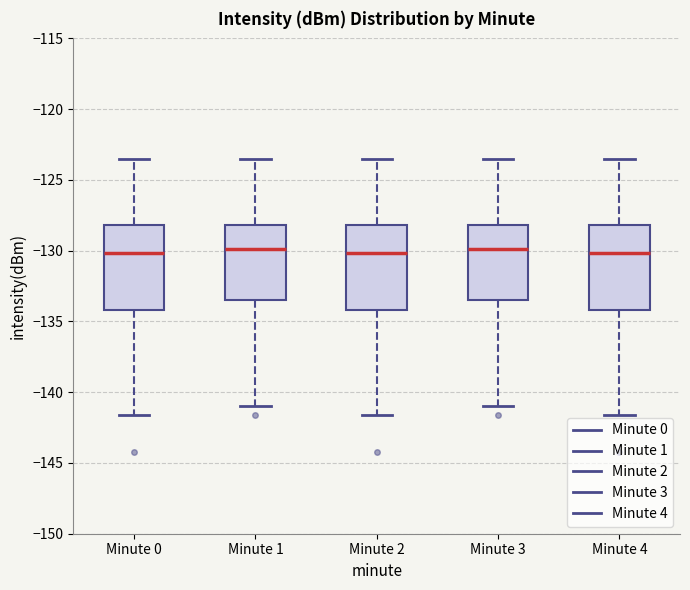

Reading left to right, transcribe this box plot: for each box, give where its median line is, the range the box spans, and where its two whiskers end, as read against the y-axis. The values are not printed on the chart, so give them approximately, as read against the axis.

Minute 0: median -130.0, box -134.0 to -128.0, whiskers -141.5 to -123.5
Minute 1: median -130.0, box -133.5 to -128.0, whiskers -141.0 to -123.5
Minute 2: median -130.0, box -134.0 to -128.0, whiskers -141.5 to -123.5
Minute 3: median -130.0, box -133.5 to -128.0, whiskers -141.0 to -123.5
Minute 4: median -130.0, box -134.0 to -128.0, whiskers -141.5 to -123.5